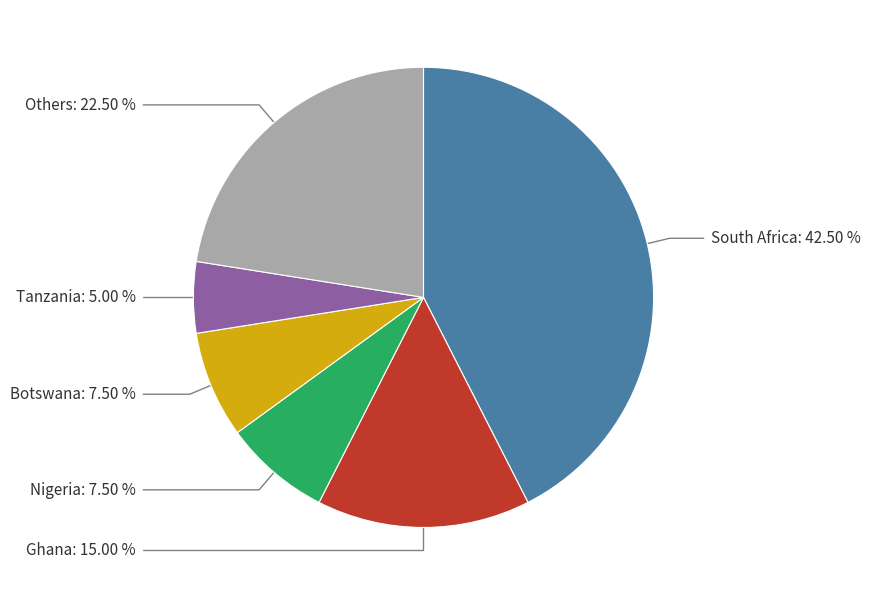

Count the number of slices in the pie.

6